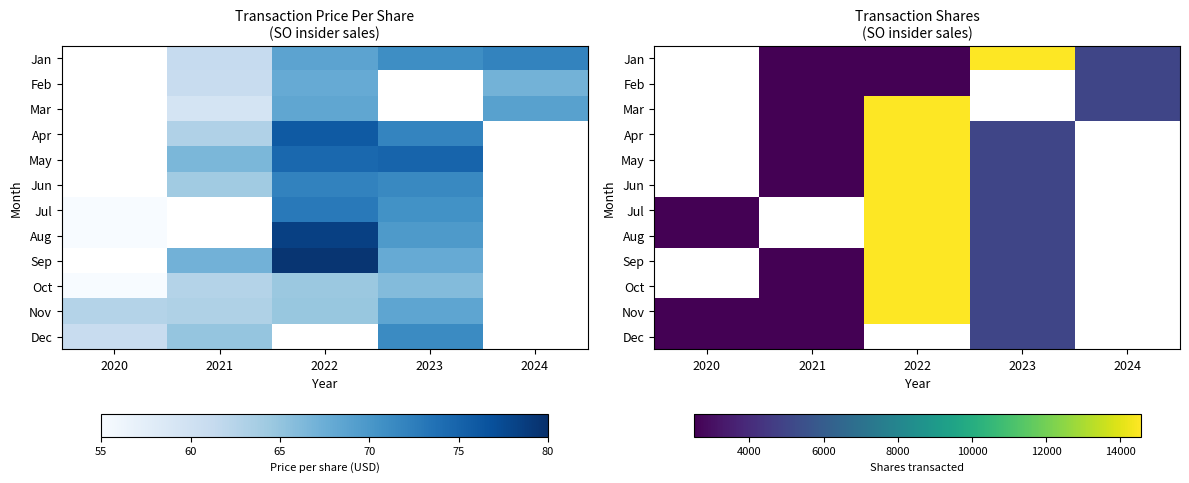

The value of May at 2021 is 3840.4. True or false?

False